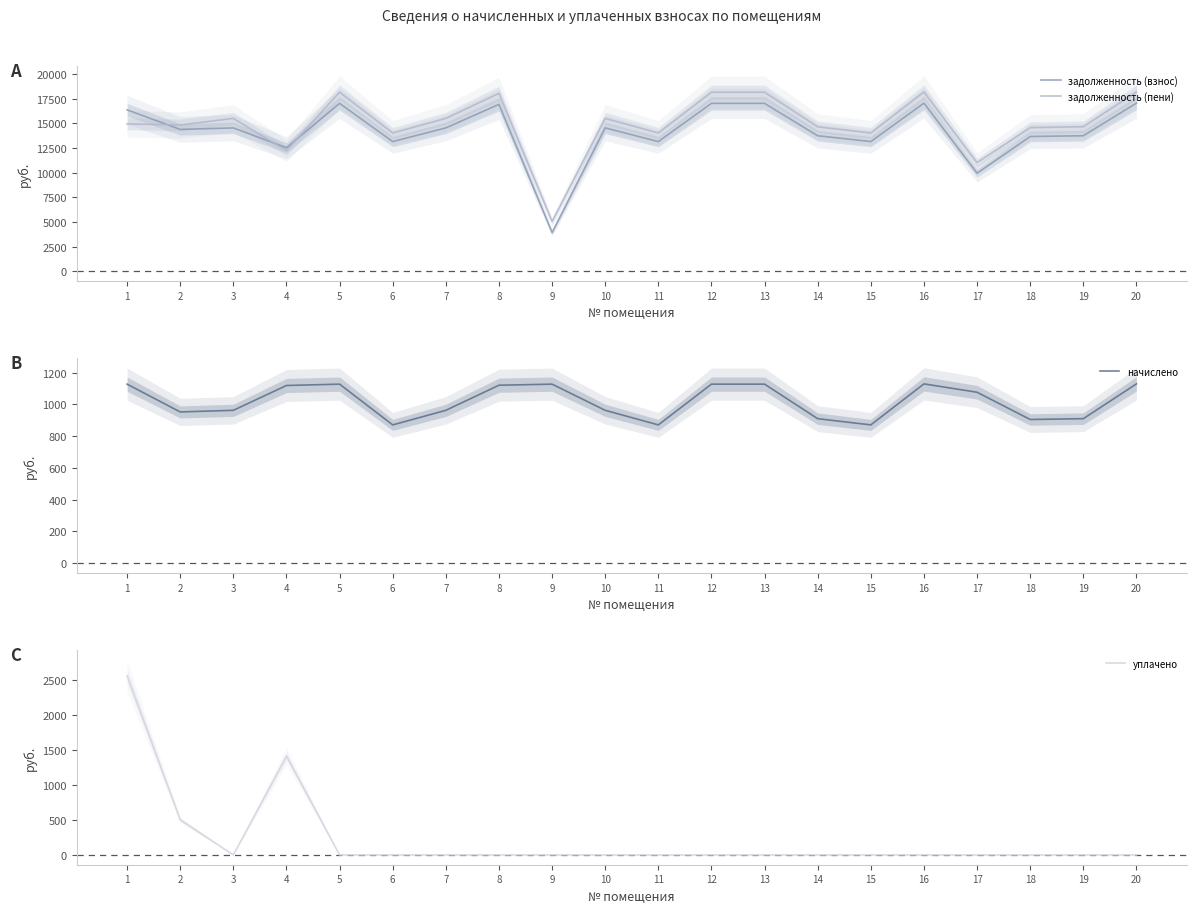

What is the value of the задолженность (взнос) point at the 7th from the left?

14534.9